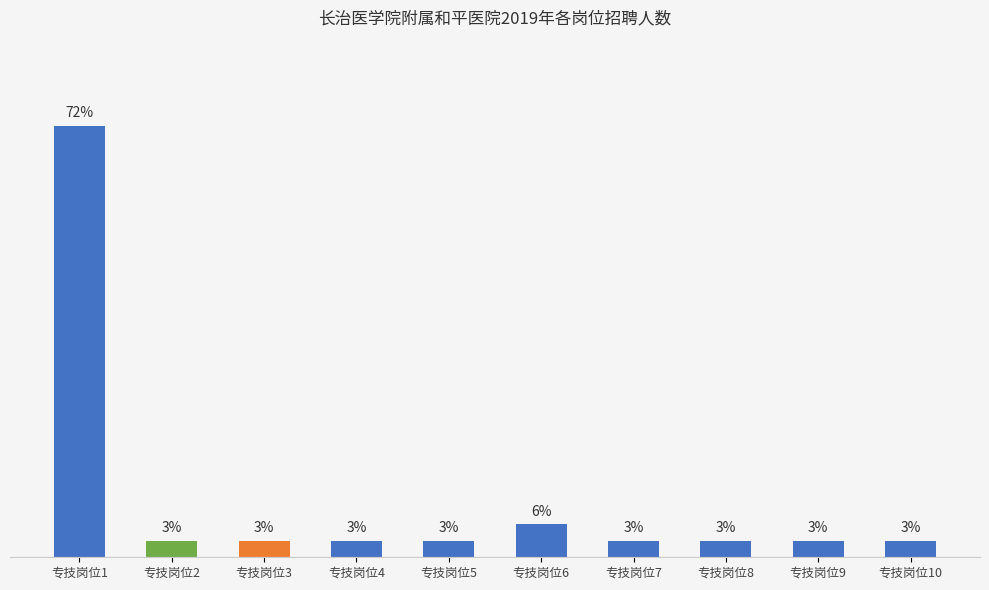

List the labels in order of value, smallest first.

专技岗位2, 专技岗位3, 专技岗位4, 专技岗位5, 专技岗位7, 专技岗位8, 专技岗位9, 专技岗位10, 专技岗位6, 专技岗位1